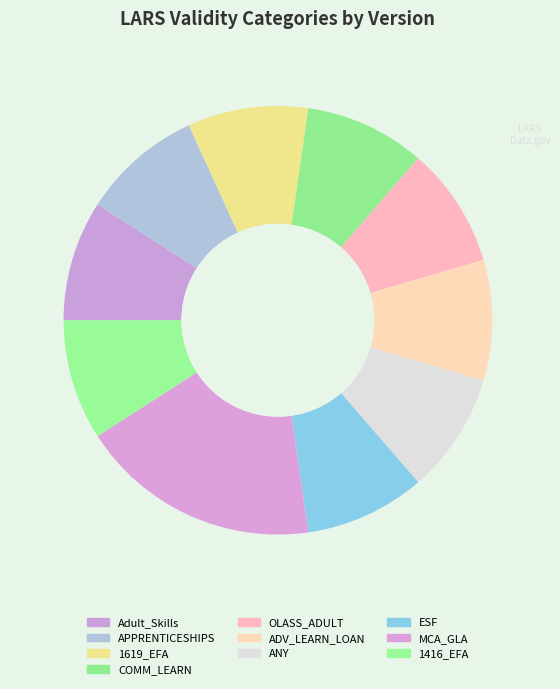

How many segments does this pie chart have?

10